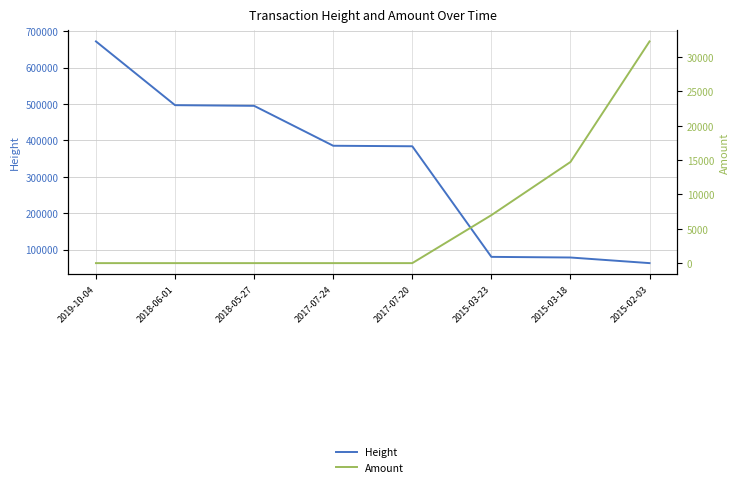

What are all the series names shown in the legend?

Height, Amount